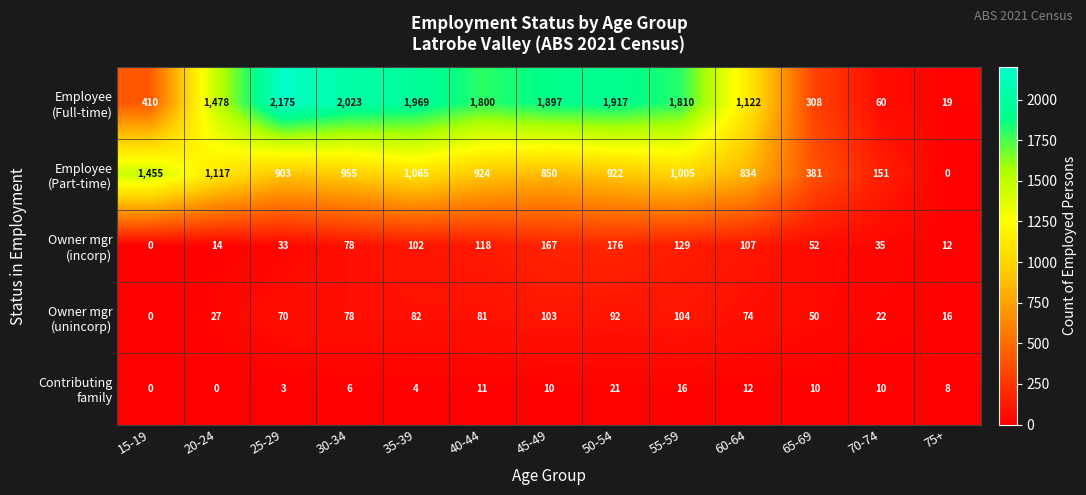

What is the maximum value shown in the chart?

2175